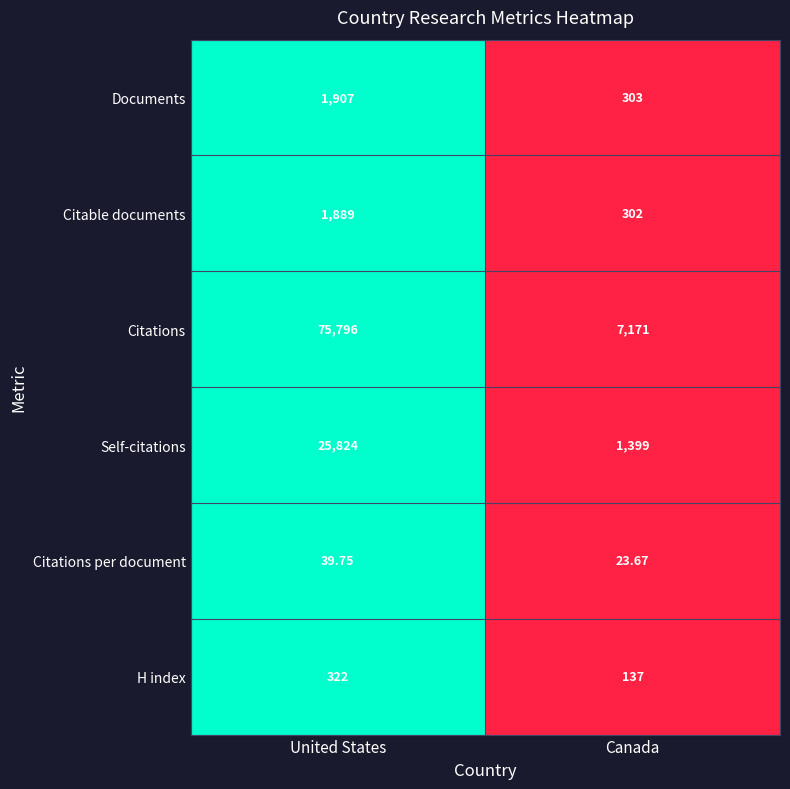

At which label does Citations per document reach its minimum?

Canada